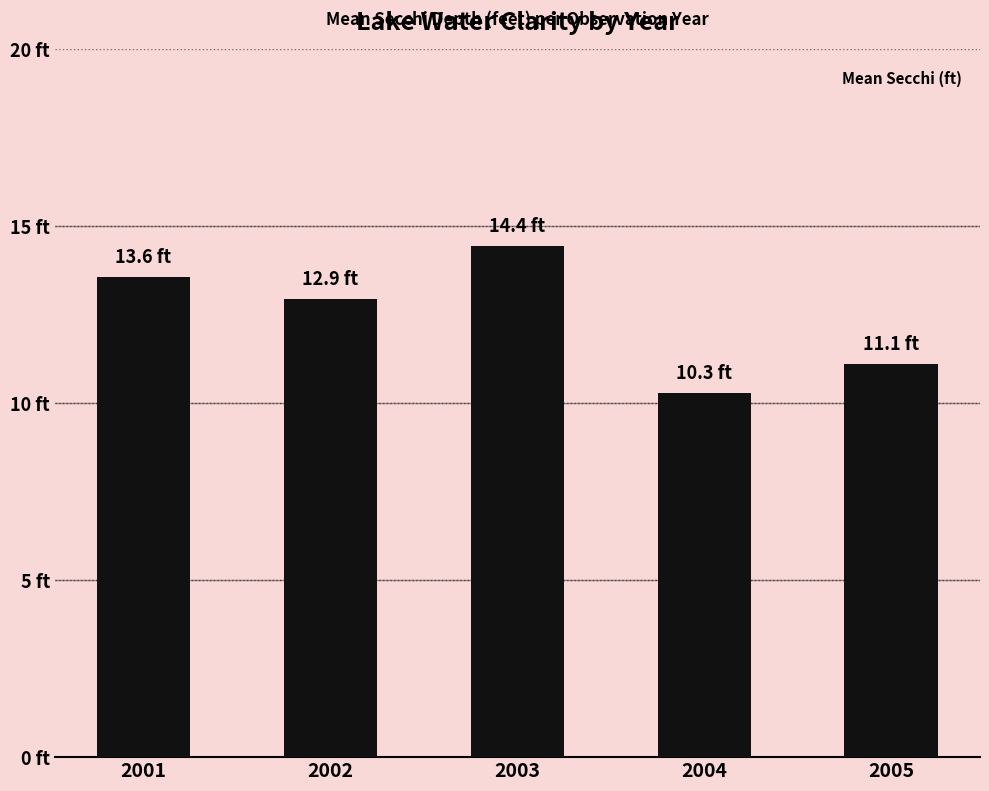

Does the chart contain any negative values?

No